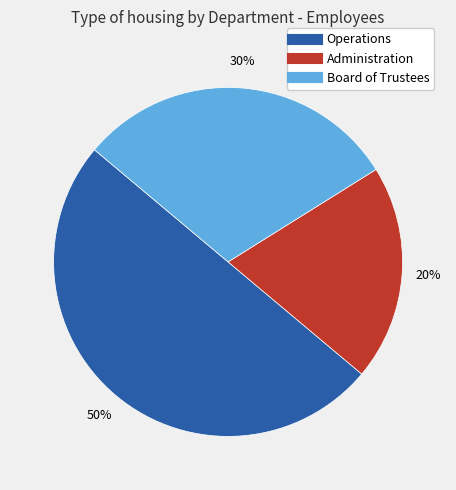

True or false: Operations accounts for 50% of the total.

True